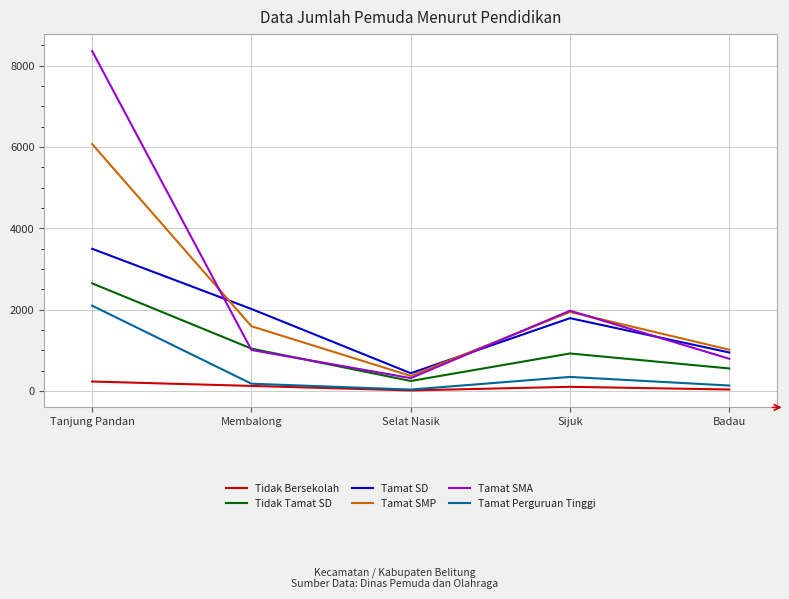

In Tamat SD, how many points are lower than both neighbors (excluding endpoints)?

1